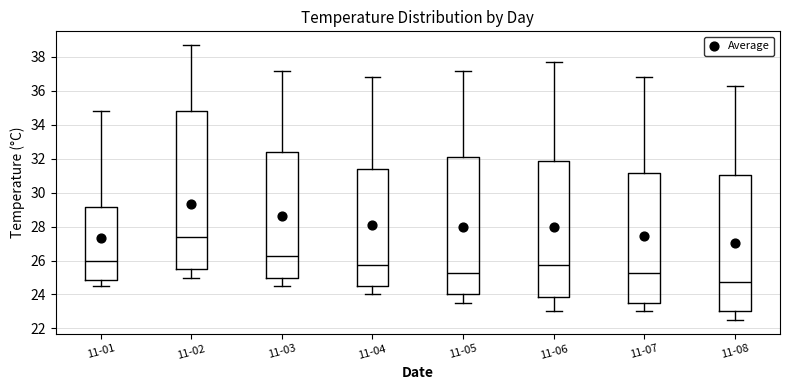

Which box is the tallest, from its lower edge to its upper edge?

11-02